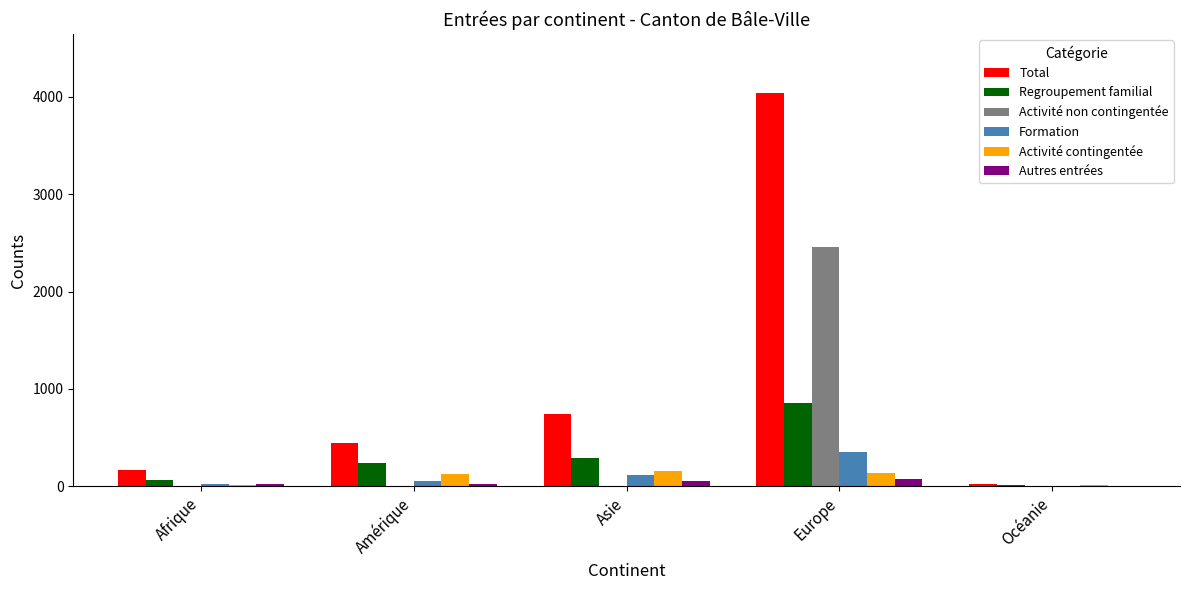

What is the sum of all Activité contingentée values?

441